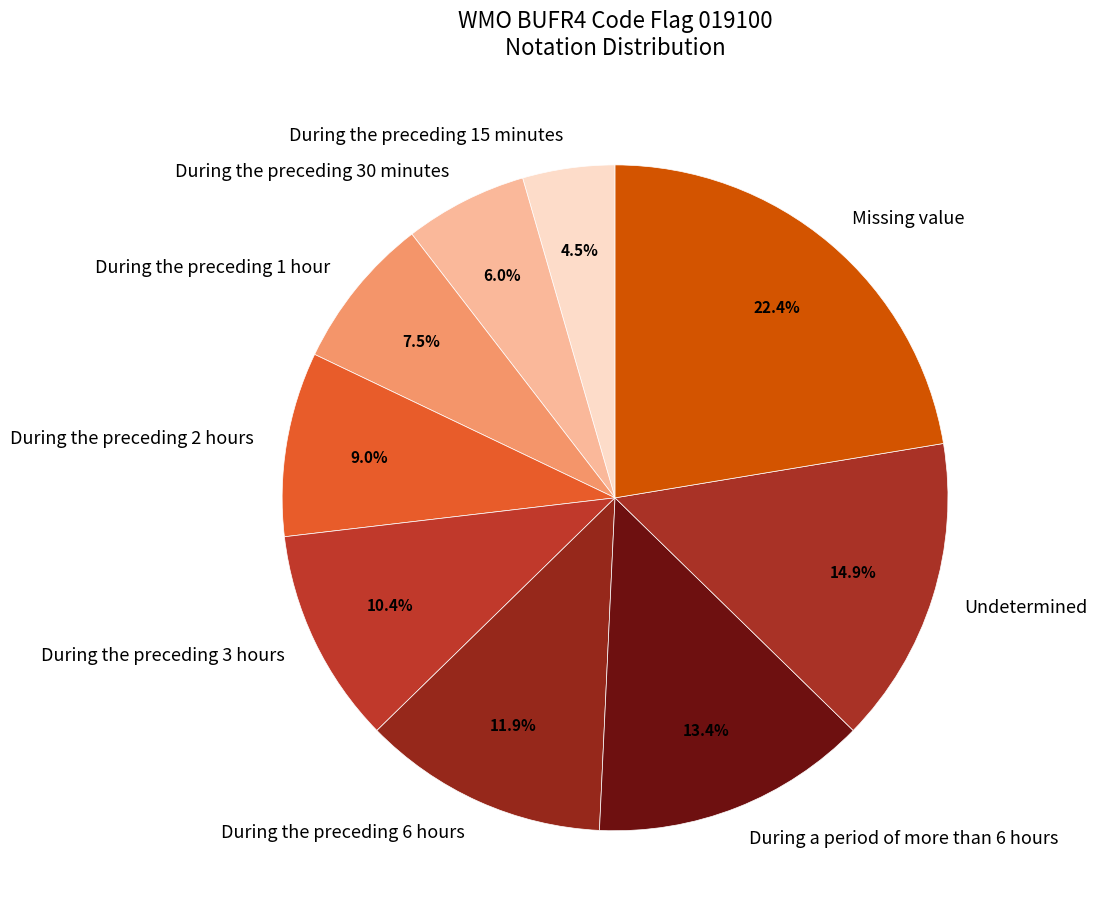

Which has a higher value, During the preceding 6 hours or During the preceding 15 minutes?

During the preceding 6 hours